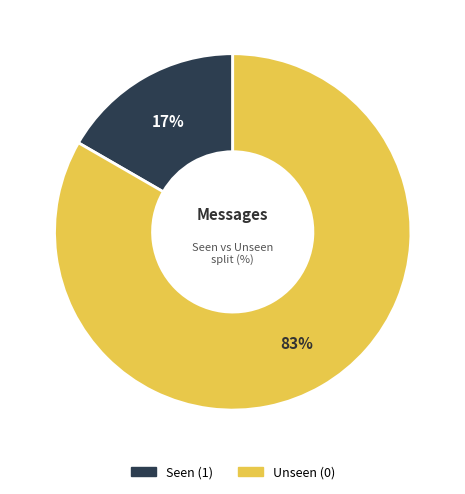

Is there any slice that represents more than half of the pie?

Yes